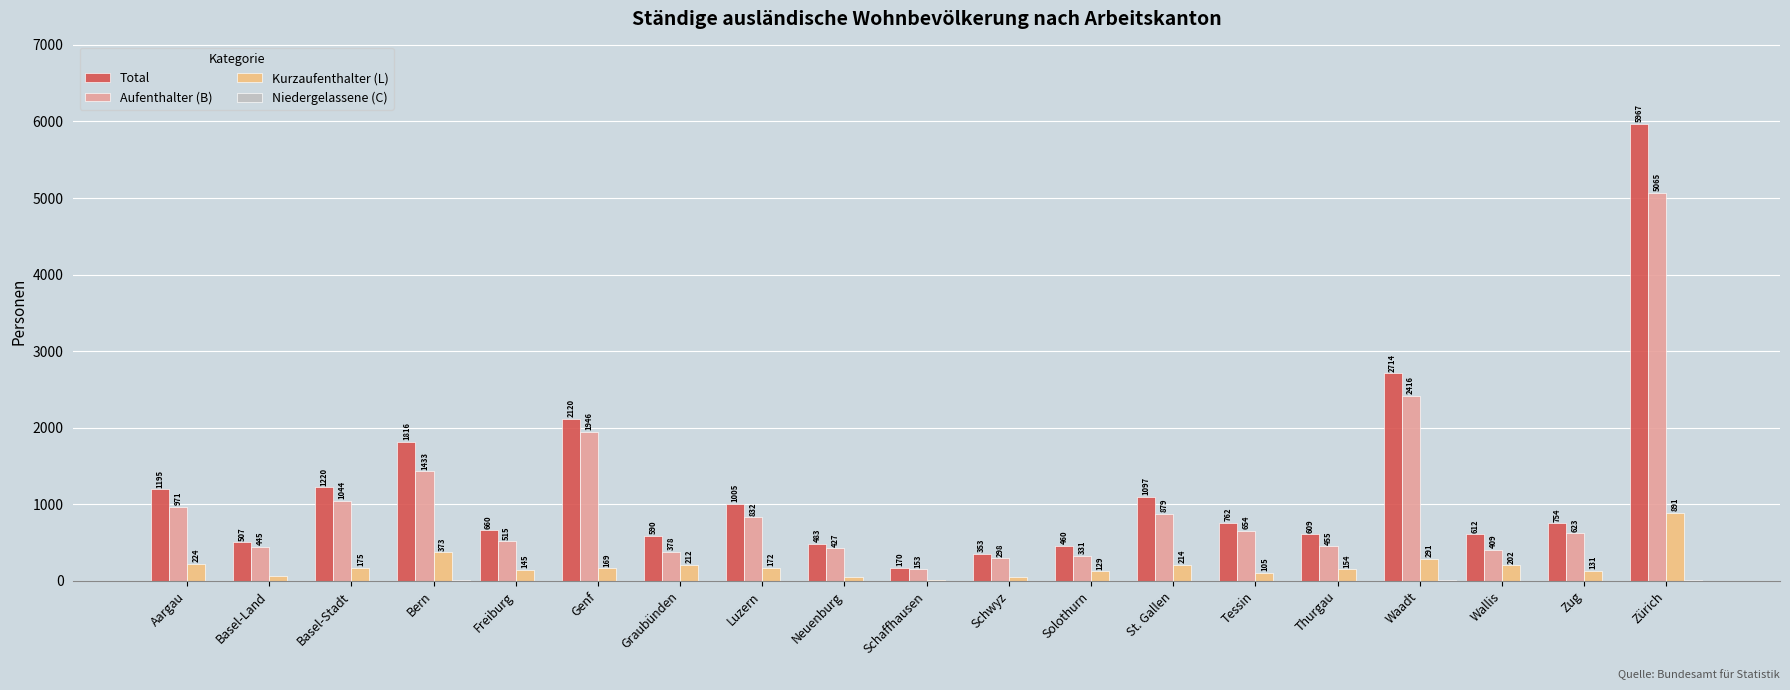

The value of Kurzaufenthalter (L) at Neuenburg is 56. True or false?

True